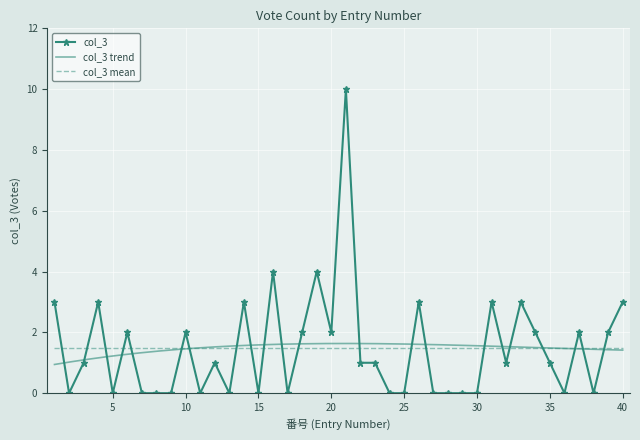

What is the difference between the maximum and second lowest values?

10